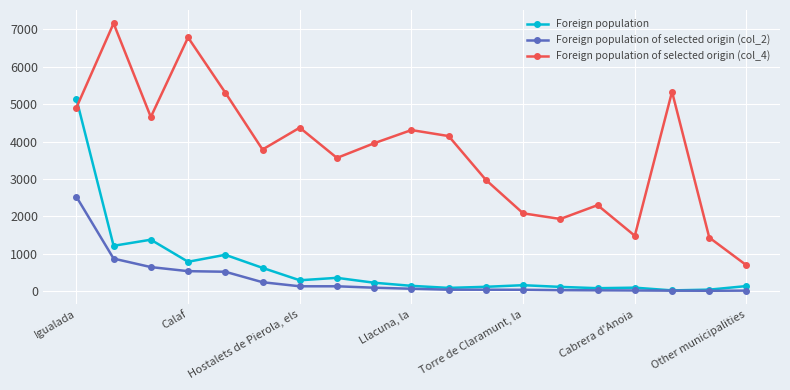

True or false: Foreign population of selected origin (col_4) and Foreign population cross at least once.

True